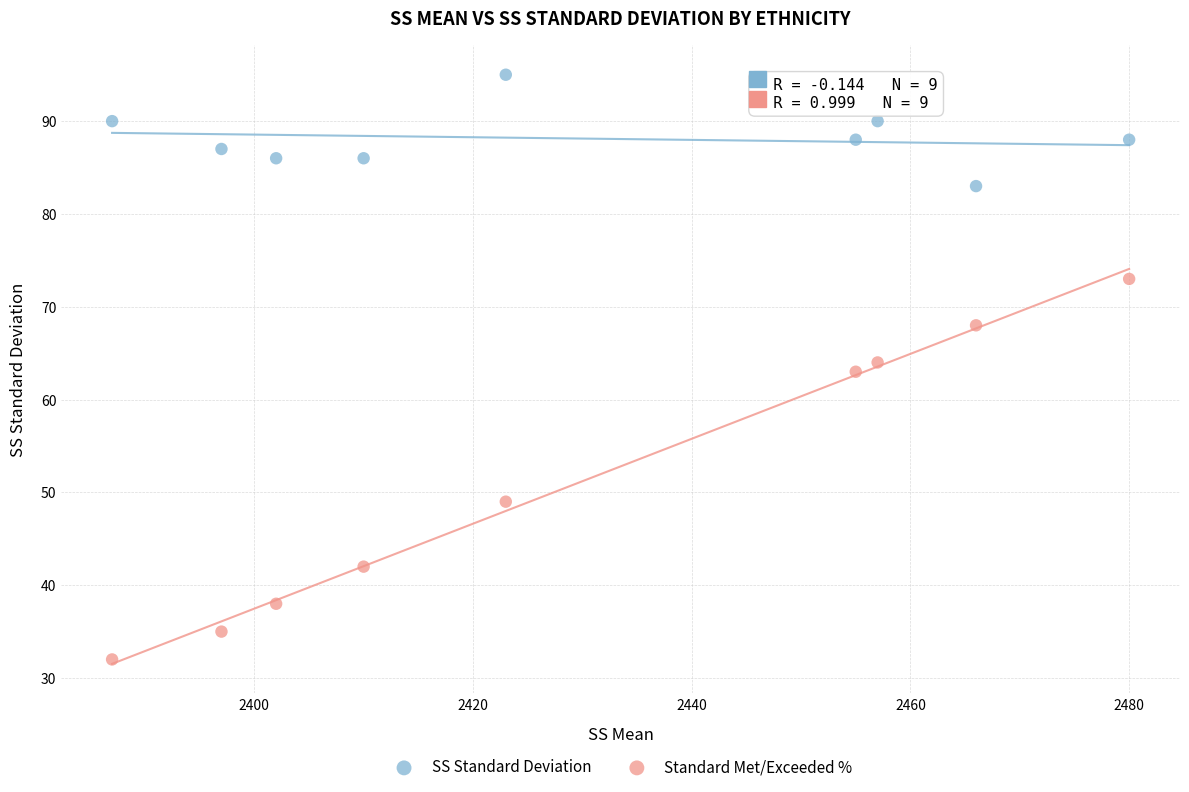

Which series has the widest spread of Y values?

Standard Met/Exceeded %